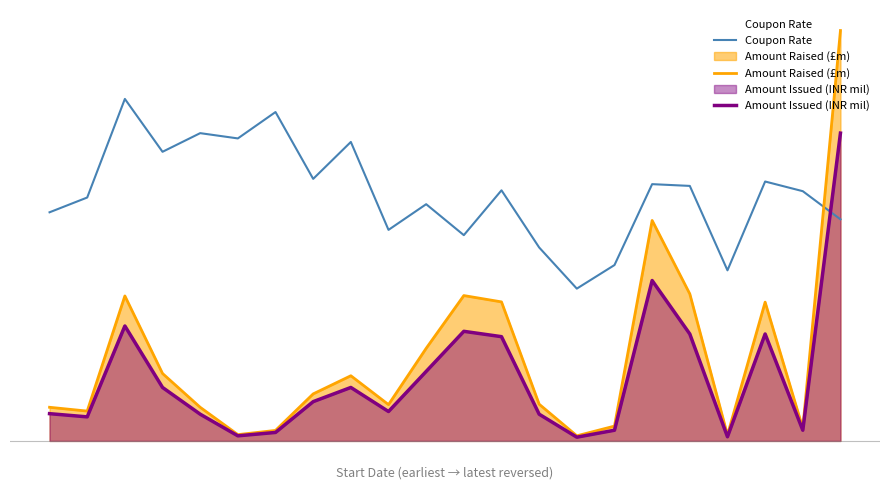

Which series ends up on top after the final intersection of Coupon Rate and Amount Issued (INR mil)?

Amount Issued (INR mil)